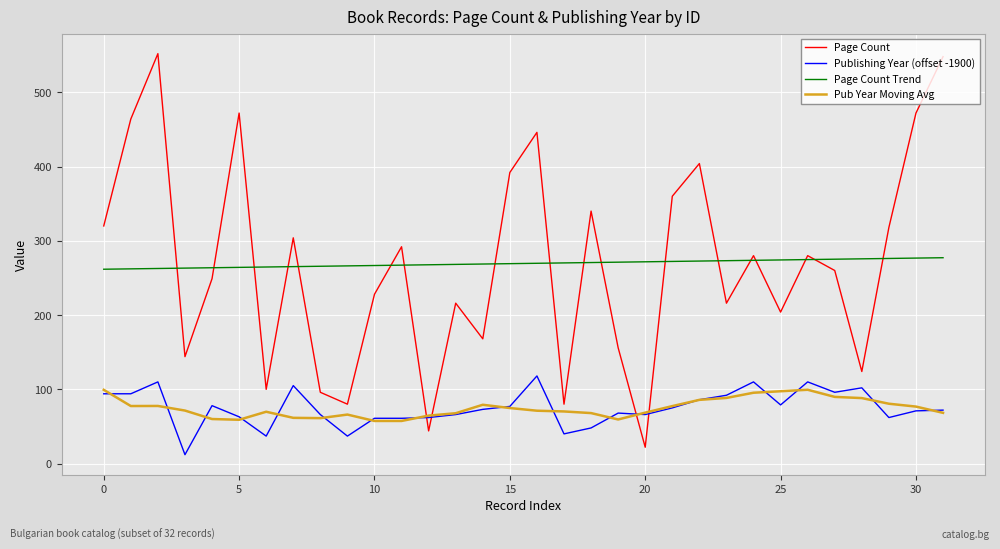

Which series has the largest range (max minus min)?

Page Count